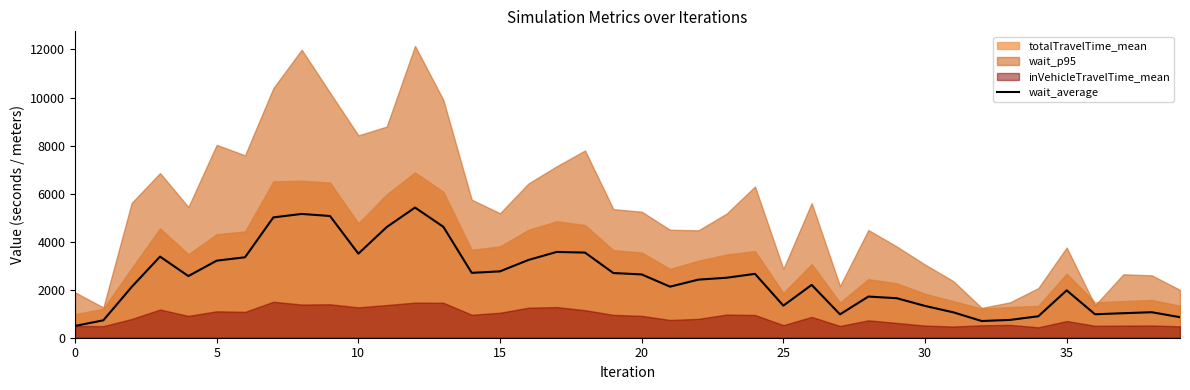

What is the minimum value for wait_average?

490.8